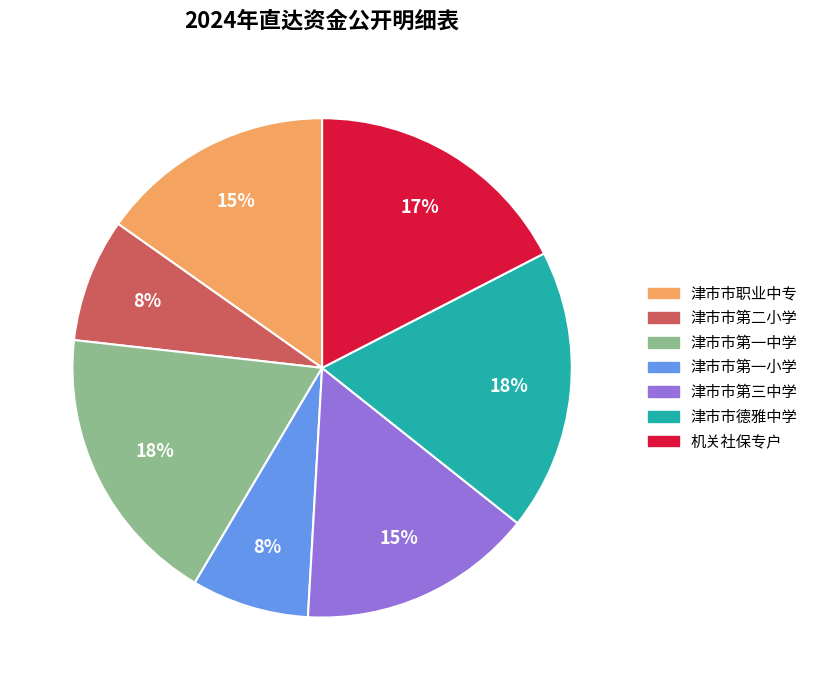

Which has a higher value, 机关社保专户 or 津市市职业中专?

机关社保专户